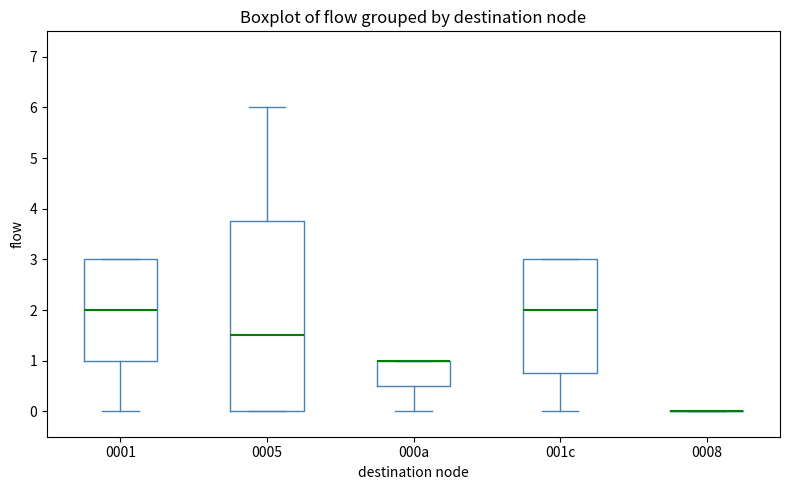

Reading left to right, transcribe this box plot: for each box, give where its median line is, the range the box spans, and where its two whiskers end, as read against the y-axis. The values are not printed on the chart, so give them approximately, as read against the axis.

0001: median 2.0, box 1.0 to 3.0, whiskers 0.0 to 3.0
0005: median 1.5, box 0.0 to 3.8, whiskers 0.0 to 6.0
000a: median 1.0 (drawn on the box's upper edge), box 0.5 to 1.0, whiskers 0.0 to 1.0
001c: median 2.0, box 0.8 to 3.0, whiskers 0.0 to 3.0
0008: box collapsed to a line at 0.0, whiskers 0.0 to 0.0